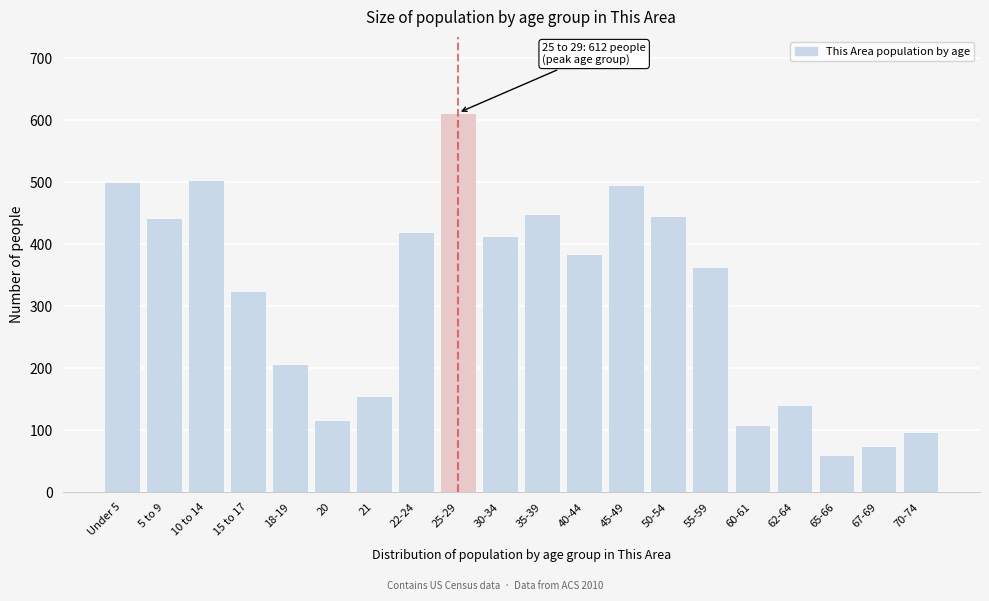

At which label is the value closest to 336?

15 to 17